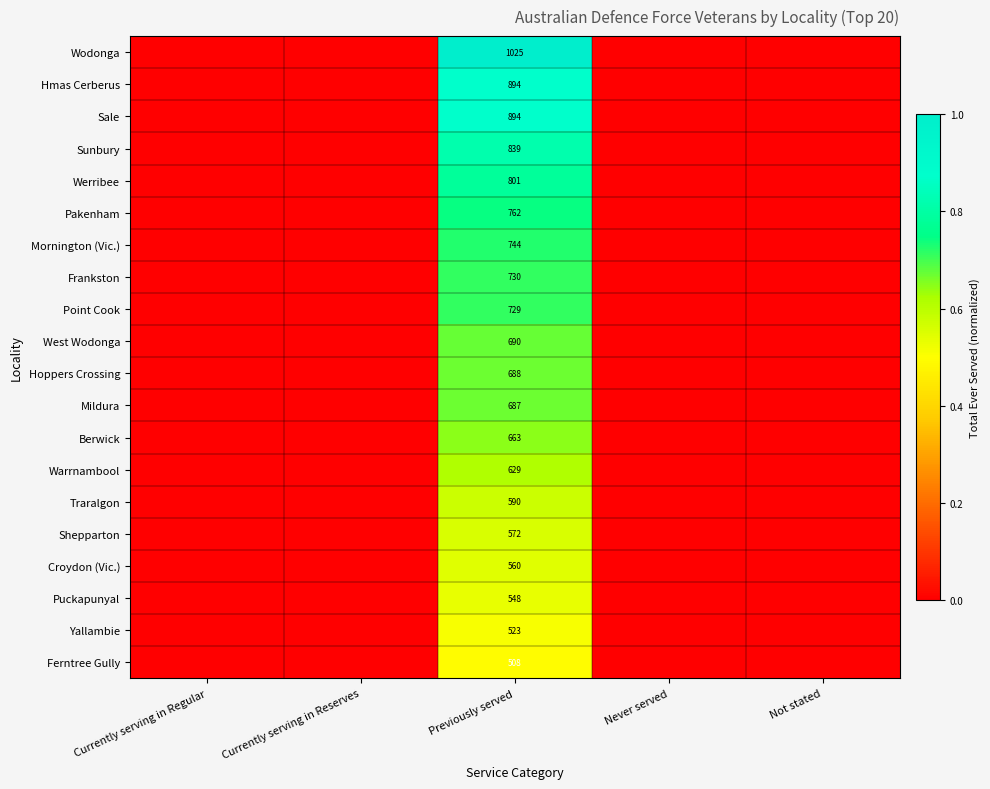

The value of Berwick at Previously served is 663. True or false?

True